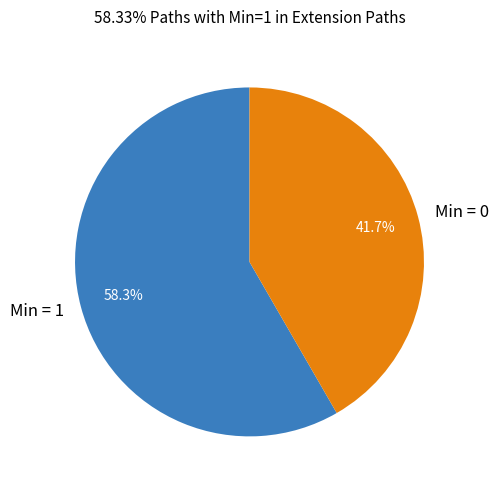

What is the smallest slice in the pie chart?

Min = 0